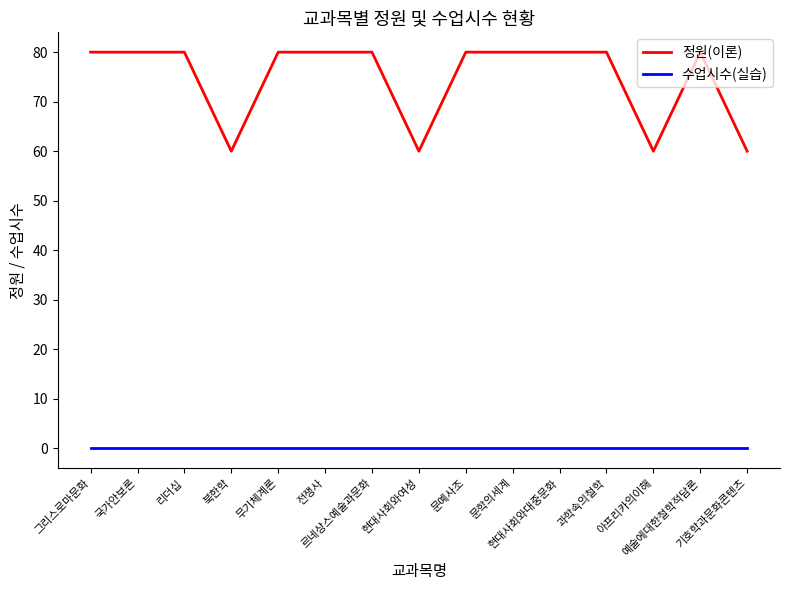

Rank the series by their average value, from lowest to highest.

수업시수(실습), 정원(이론)